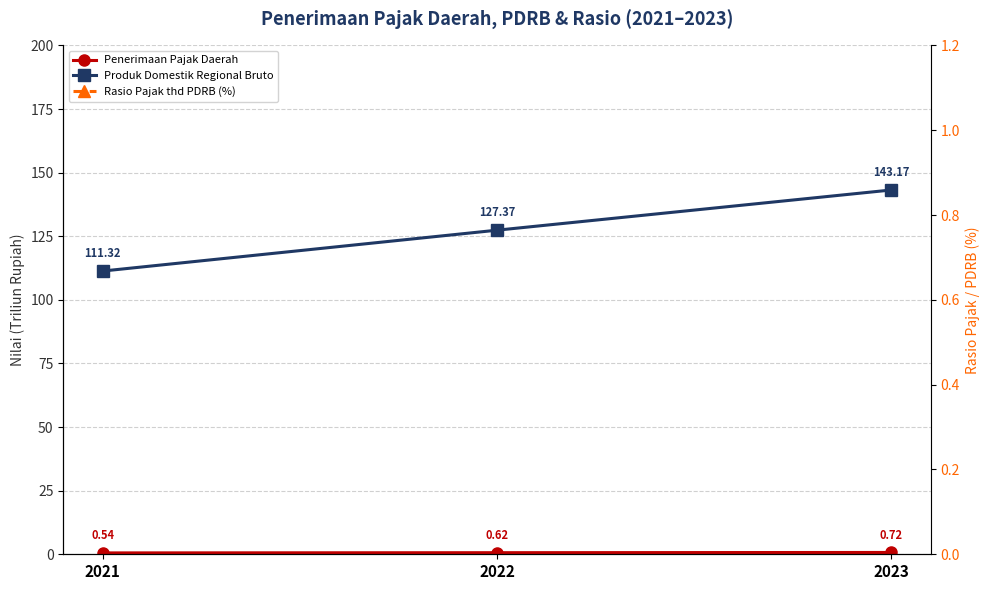

Does the chart display data point markers on the line(s)?

Yes